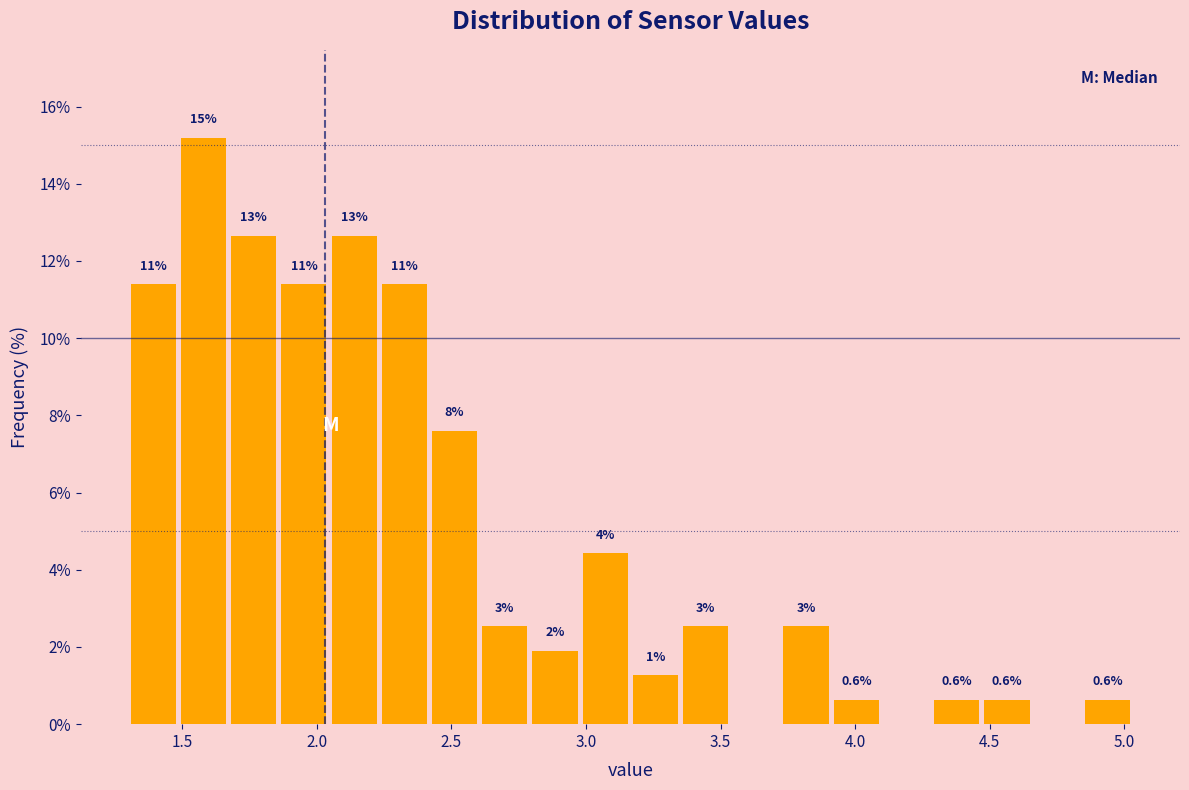

Around what value on the x-axis is the tallest bar? Give the approximate position of its centre, as read against the axis.

1.60